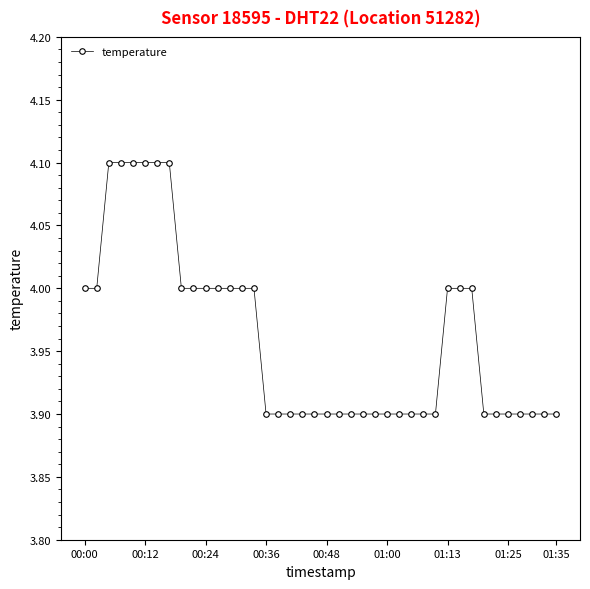

What is the maximum value shown in the chart?

4.1